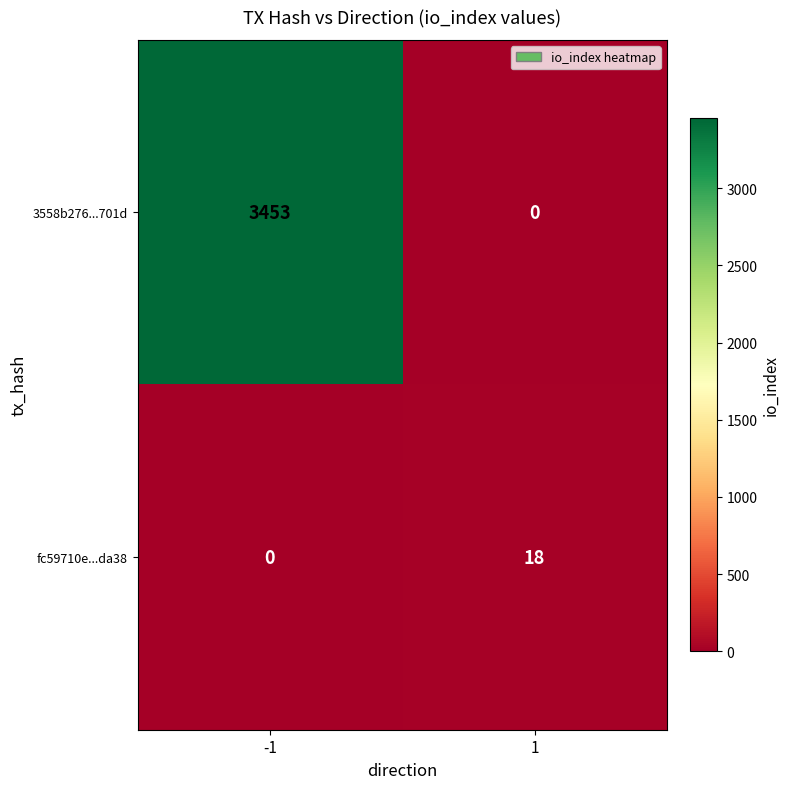

What is the total value across all series at 1?

18